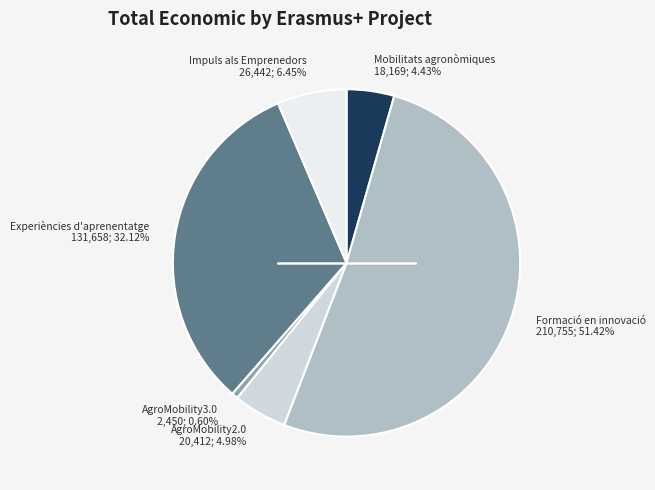

Is there any slice that represents more than half of the pie?

Yes